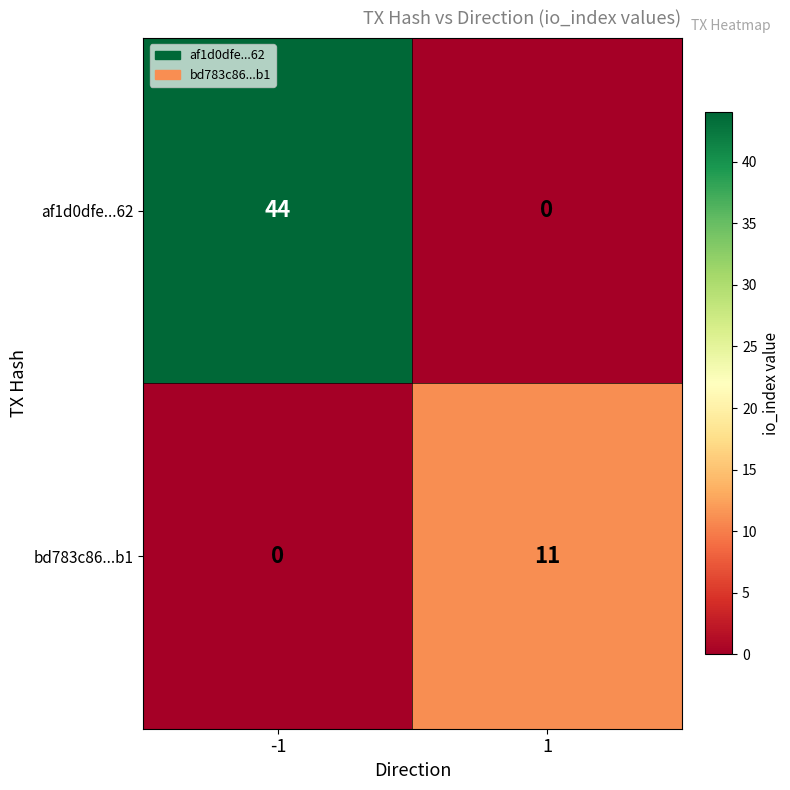

The value of af1d0dfe...62 at 1 is 0. True or false?

True